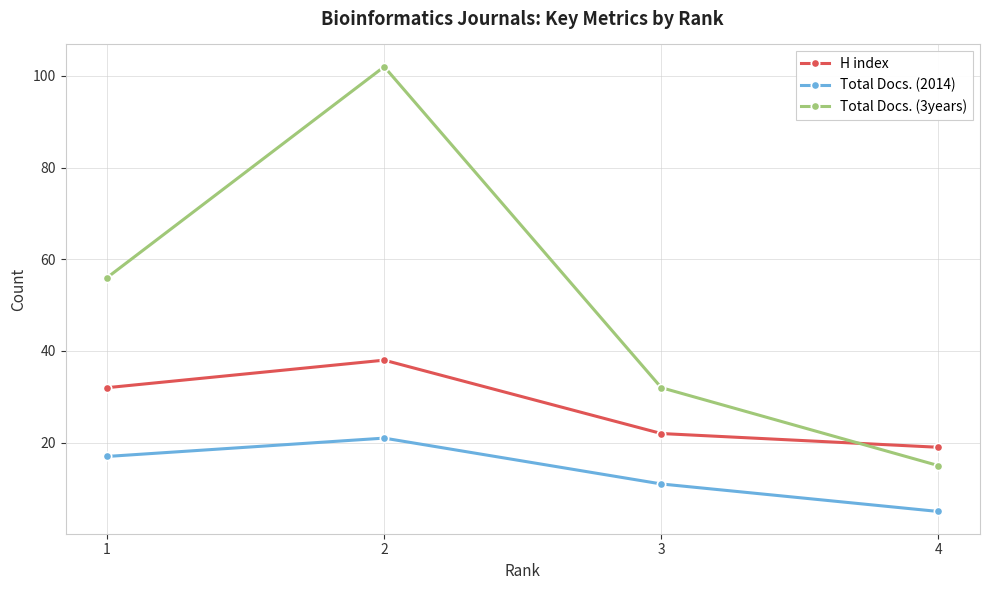

Rank the series by their average value, from highest to lowest.

Total Docs. (3years), H index, Total Docs. (2014)